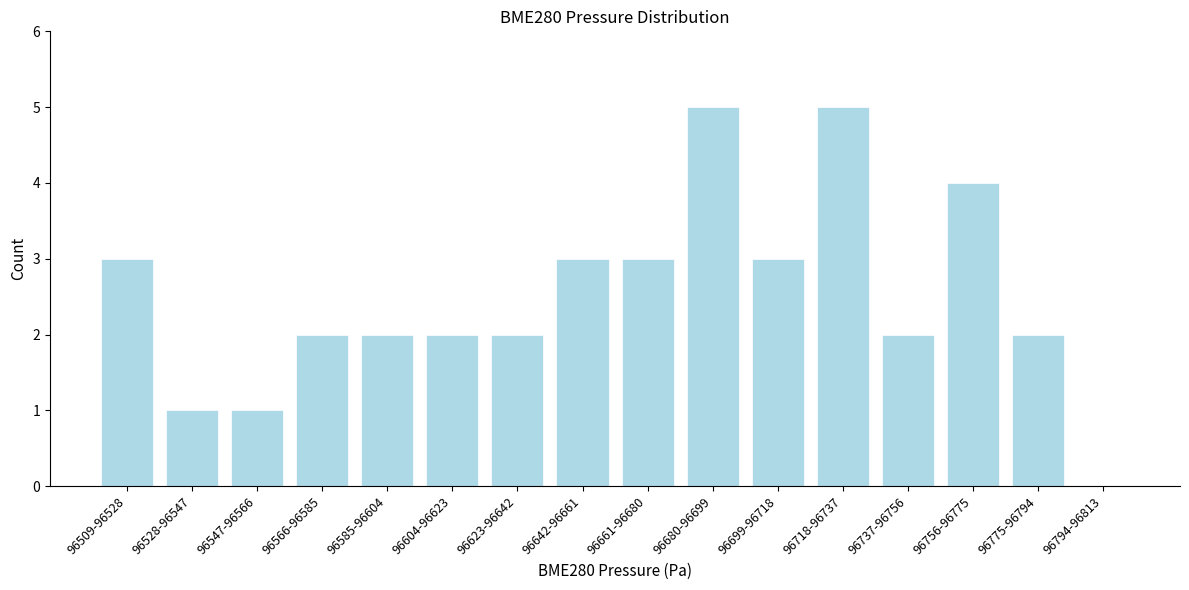

Reading right to left, transcribe all the data shown in this chart.

96794-96813=0	96775-96794=2	96756-96775=4	96737-96756=2	96718-96737=5	96699-96718=3	96680-96699=5	96661-96680=3	96642-96661=3	96623-96642=2	96604-96623=2	96585-96604=2	96566-96585=2	96547-96566=1	96528-96547=1	96509-96528=3